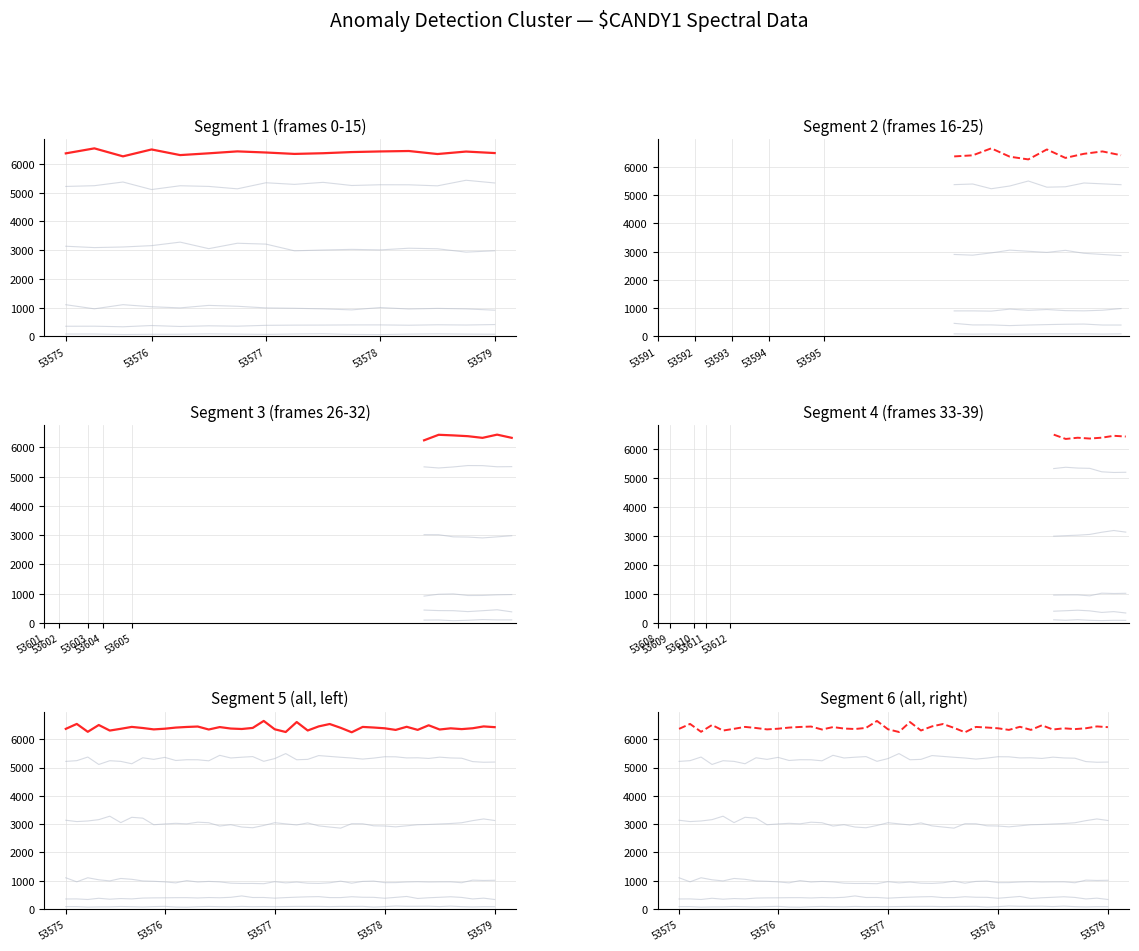

What is the approximate value of Bin6 at 15, to the nearest 5?

80